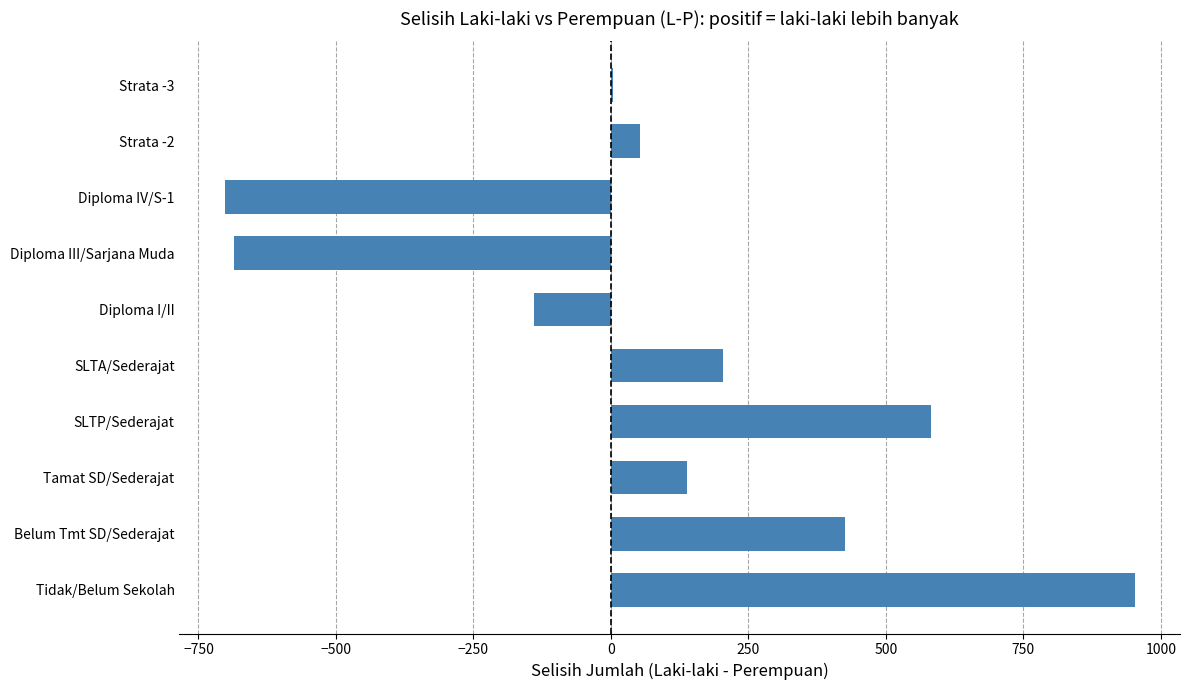

What is the ratio of the value at SLTP/Sederajat to the value at SLTA/Sederajat?

2.9